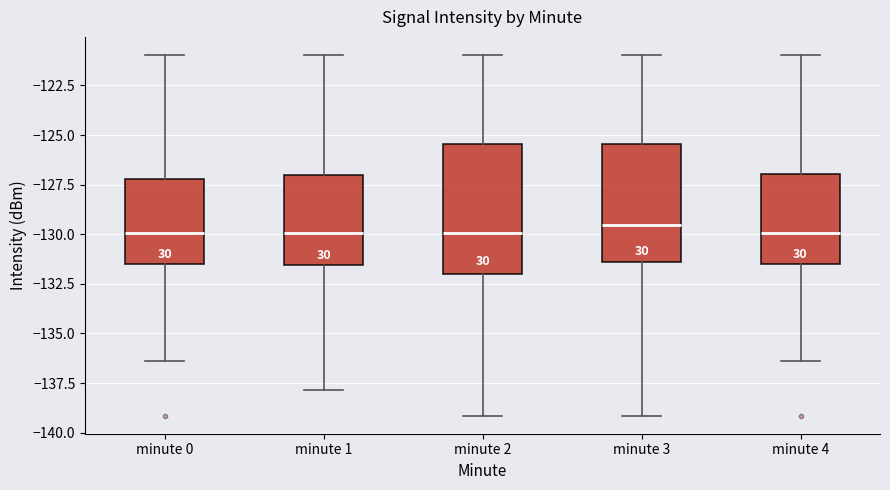

Reading left to right, transcribe this box plot: for each box, give where its median line is, the range the box spans, and where its two whiskers end, as read against the y-axis. The values are not printed on the chart, so give them approximately, as read against the axis.

minute 0: median -130.0, box -131.5 to -127.0, whiskers -136.5 to -121.0
minute 1: median -130.0, box -131.5 to -127.0, whiskers -138.0 to -121.0
minute 2: median -130.0, box -132.0 to -125.5, whiskers -139.0 to -121.0
minute 3: median -129.5, box -131.5 to -125.5, whiskers -139.0 to -121.0
minute 4: median -130.0, box -131.5 to -127.0, whiskers -136.5 to -121.0